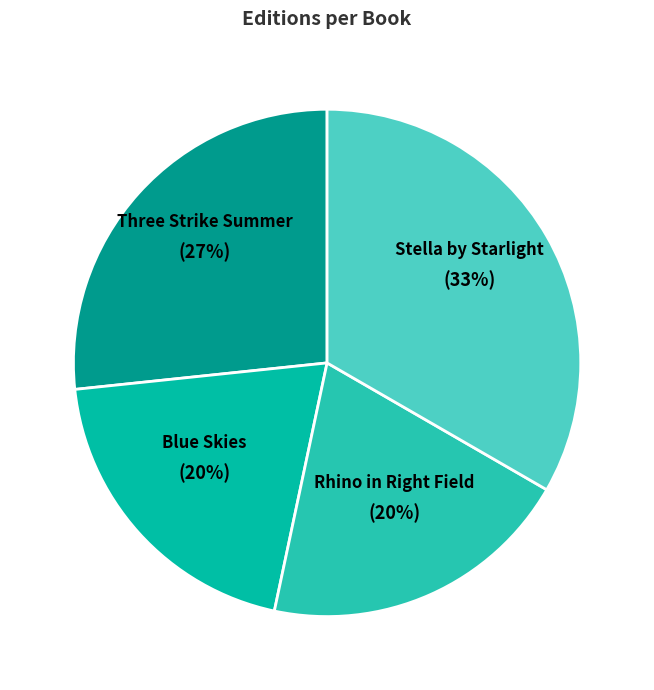

What is the largest slice in the pie chart?

Stella by Starlight